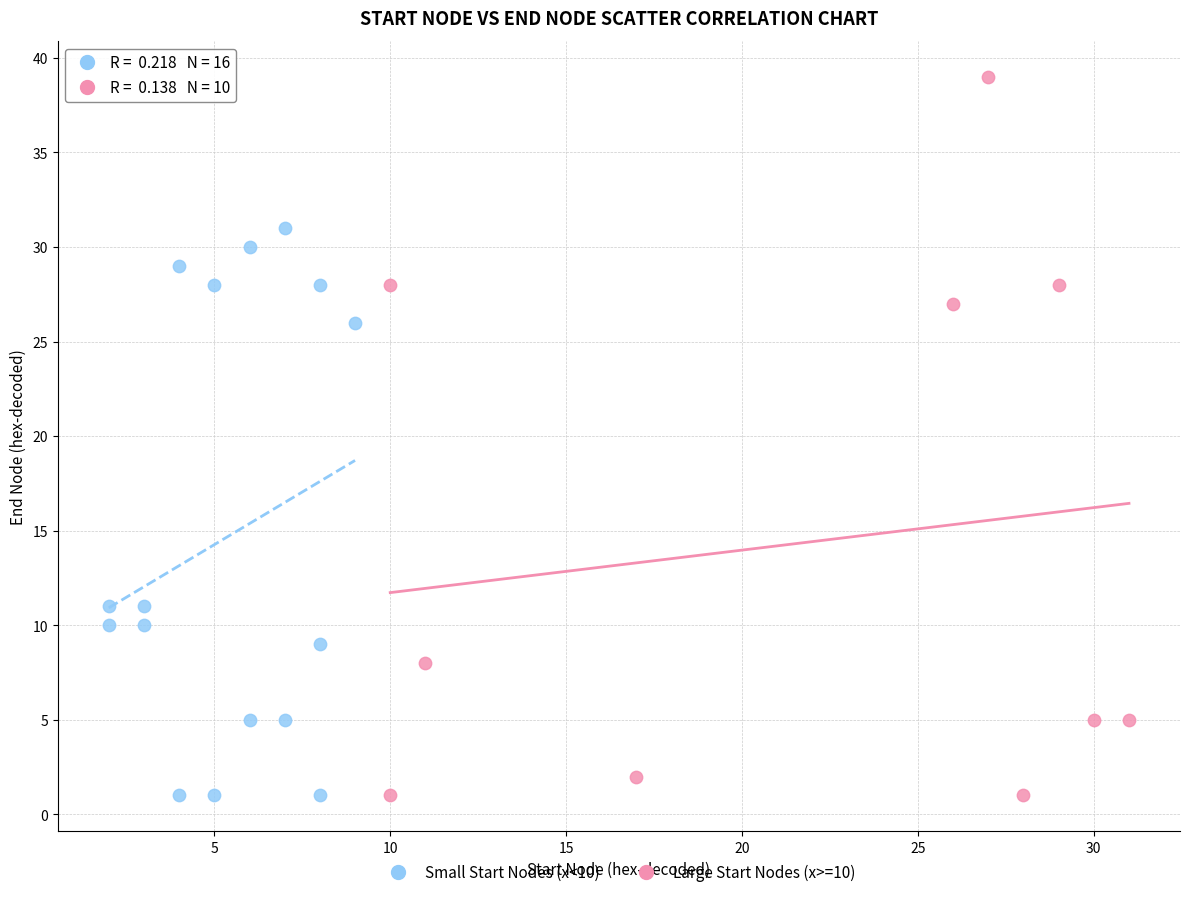

What are all the series names shown in the legend?

Small Start Nodes (x<10), Large Start Nodes (x>=10)